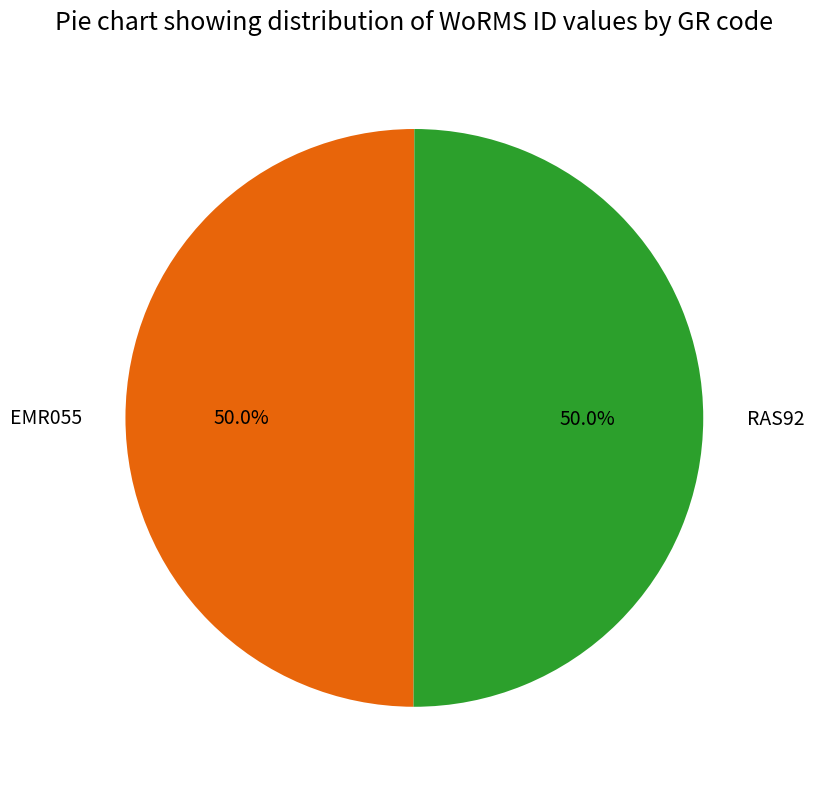

To the nearest percent, what is the average slice percentage?

50%